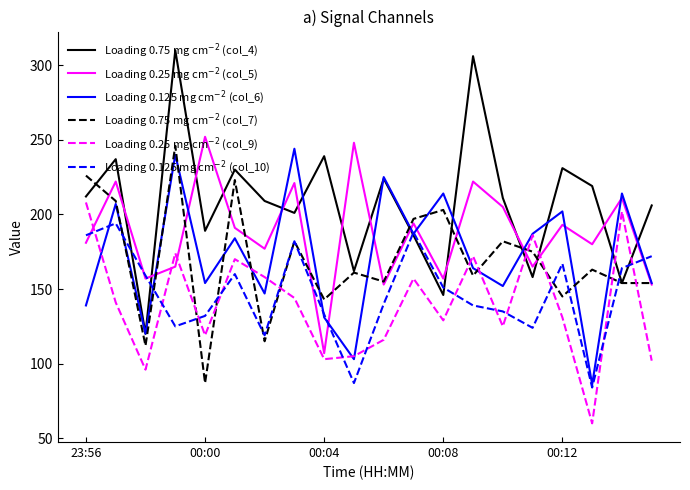

True or false: Loading 0.25 mg cm$^{-2}$ (col_9) and Loading 0.125 mg cm$^{-2}$ (col_6) intersect in this chart.

True